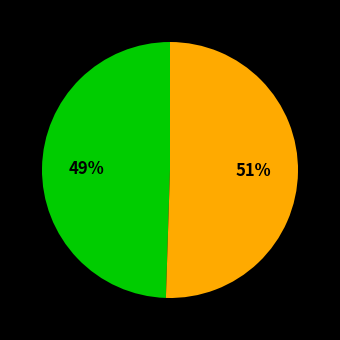

To the nearest percent, what is the average slice percentage?

50%